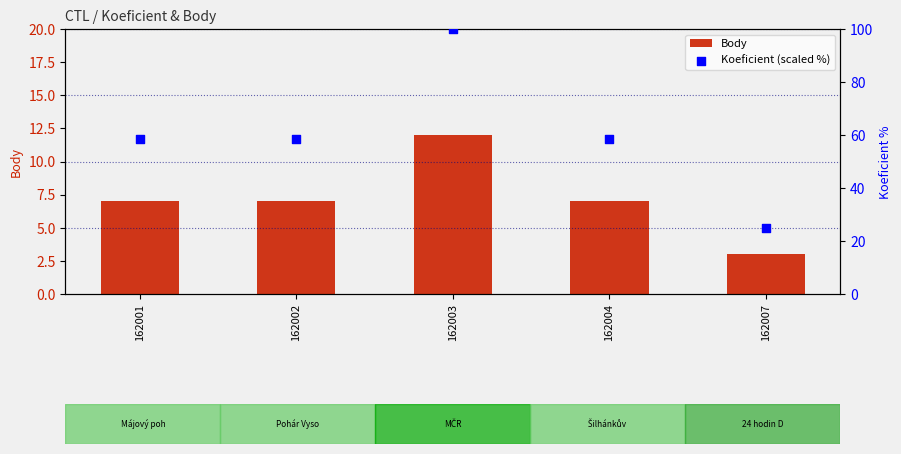

What are all the series names shown in the legend?

Body, Koeficient (scaled %)